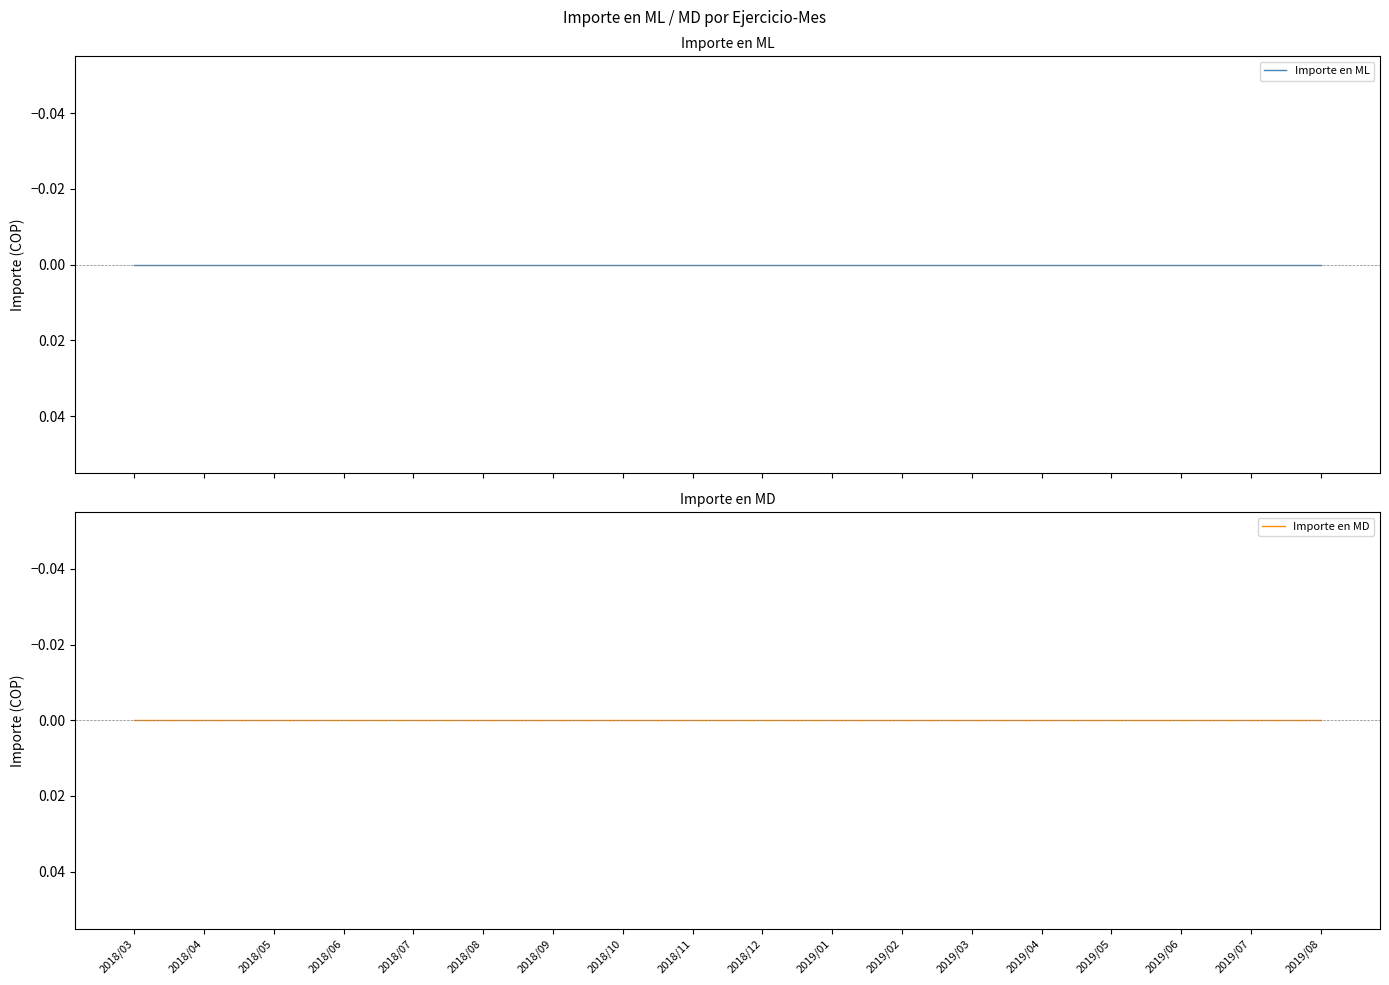

At which category is the sum across all series the highest?

2019/08